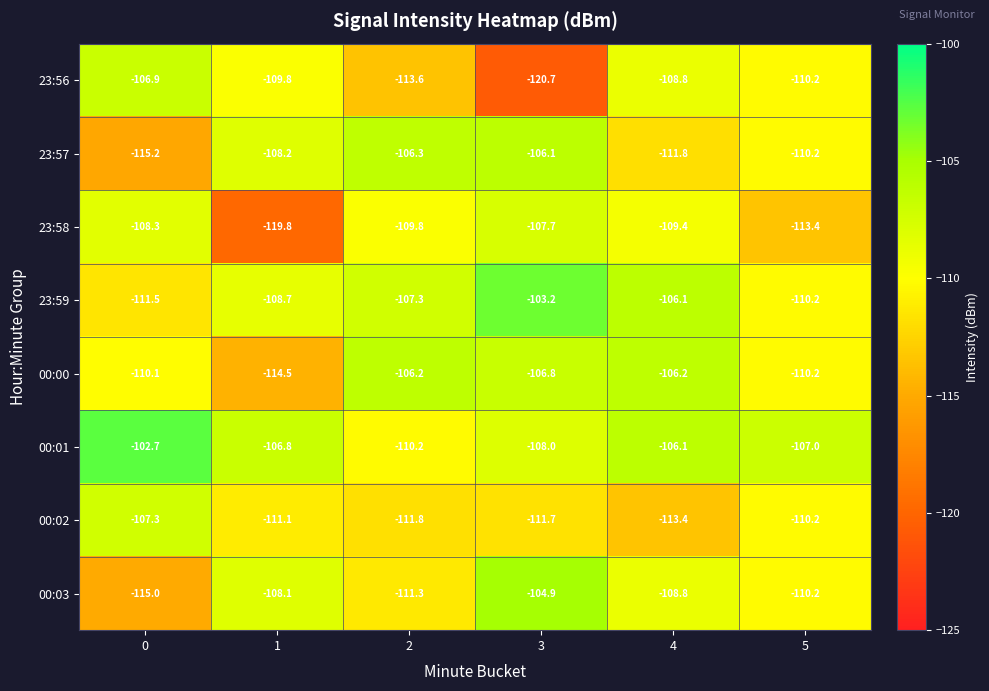

What is the approximate value of 23:59 at 0?

-111.5